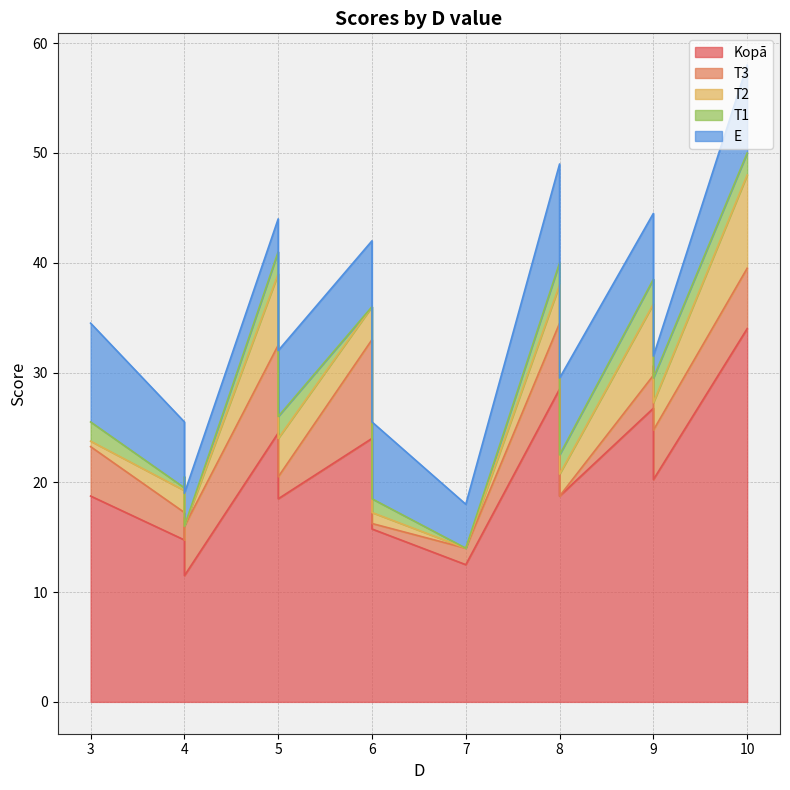

The value of T1 at 4 is 2.2. True or false?

True